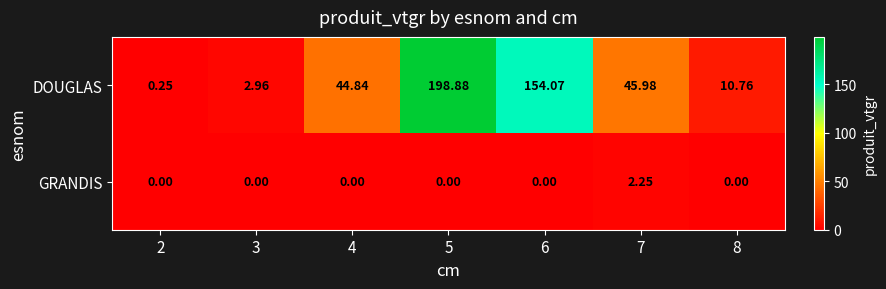

List the series in order of their peak value, highest first.

DOUGLAS, GRANDIS